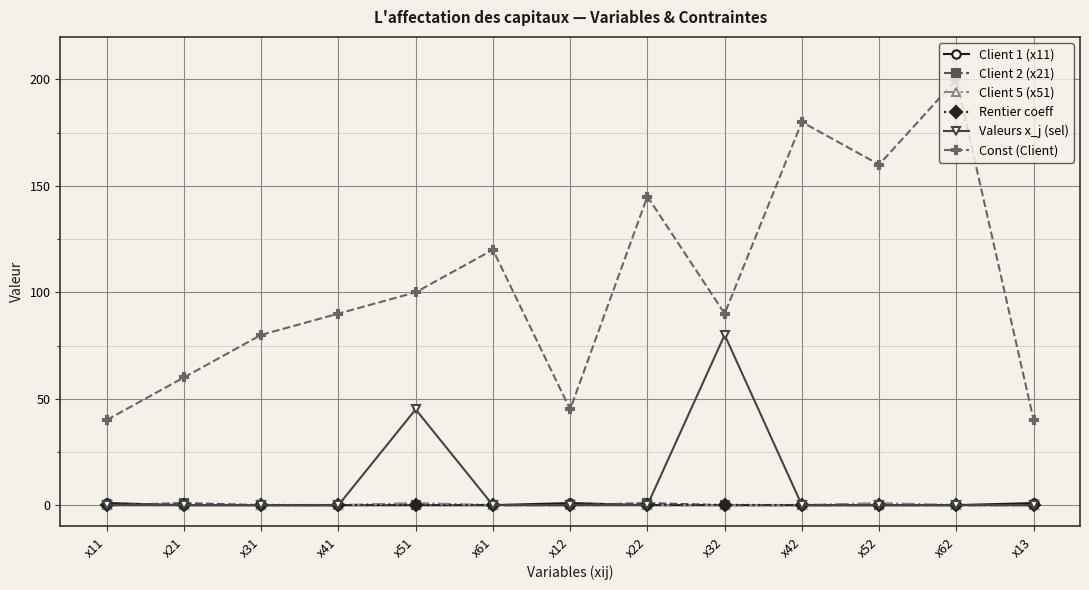

Count the number of data series in this chart.

6